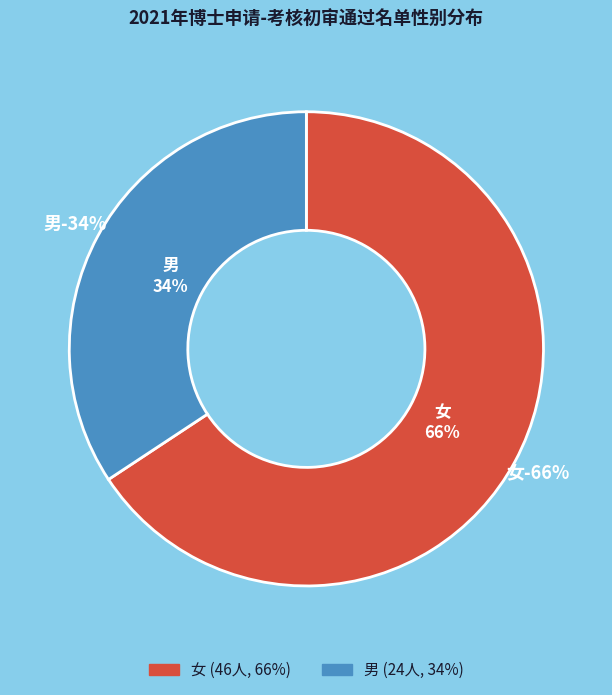

What percentage is NOT represented by 男?

65.7%